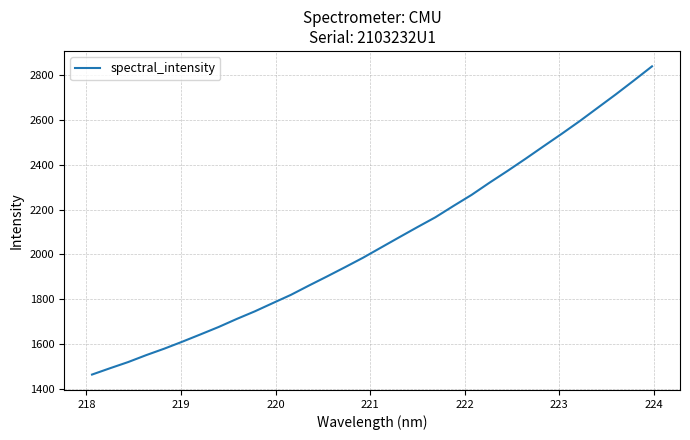

What is the smallest value displayed?

1464.3